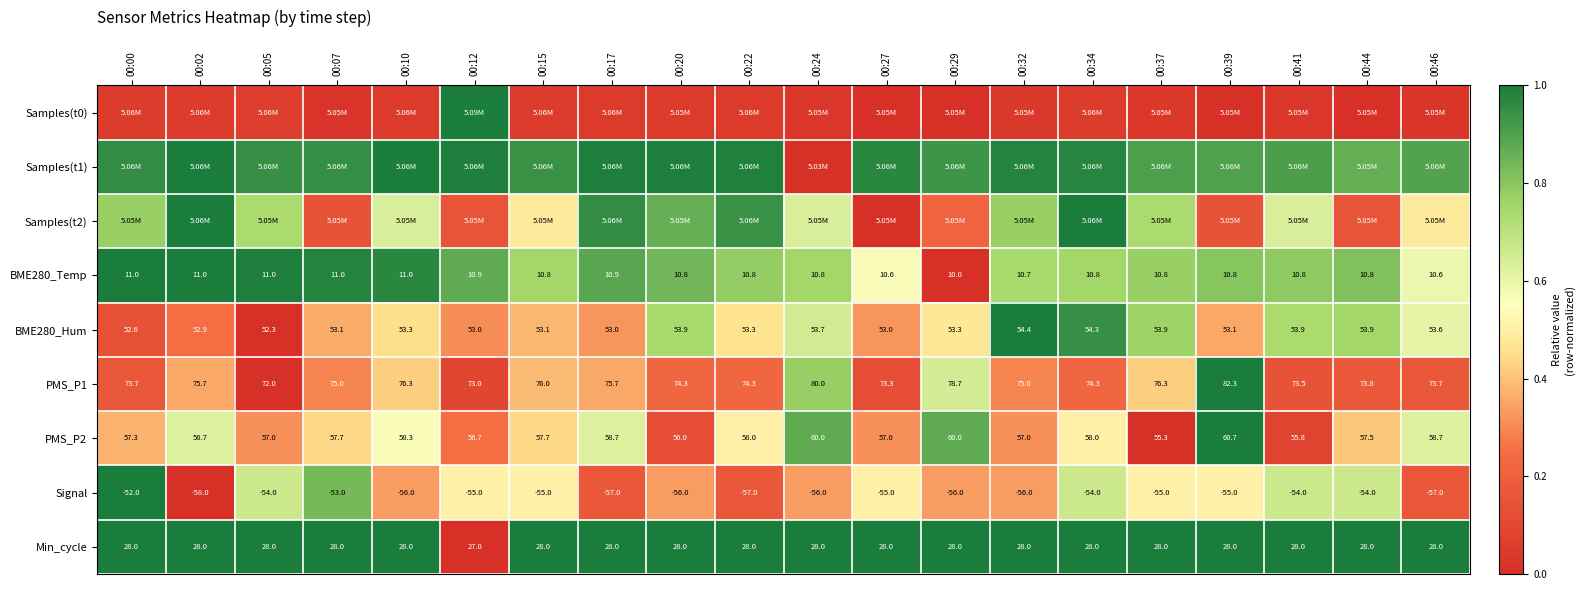

Is the value of BME280_Temp at 00:24 greater than the value of BME280_Hum at 00:44?

No